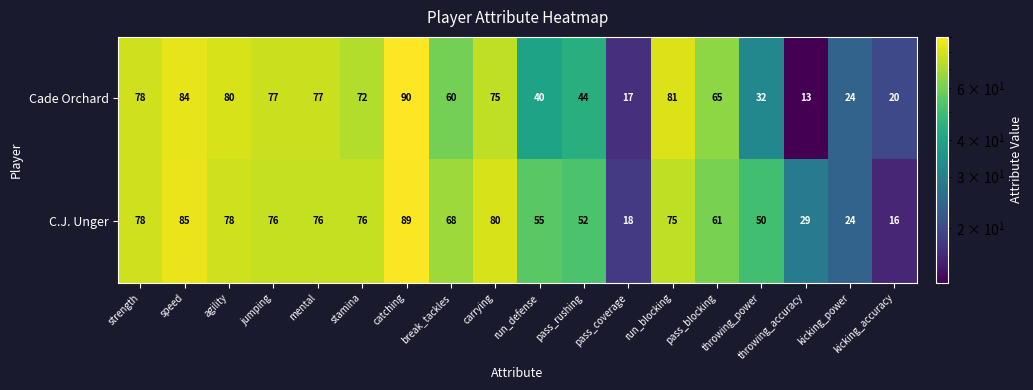

Which series changed the most between stamina and throwing_power?

Cade Orchard